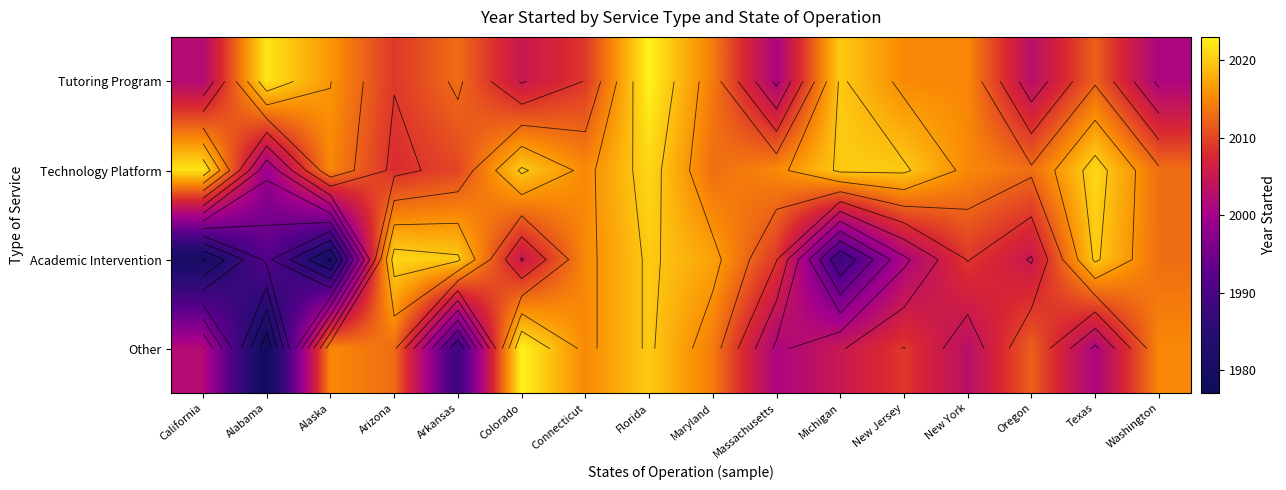

At which category is the sum across all series the highest?

Florida